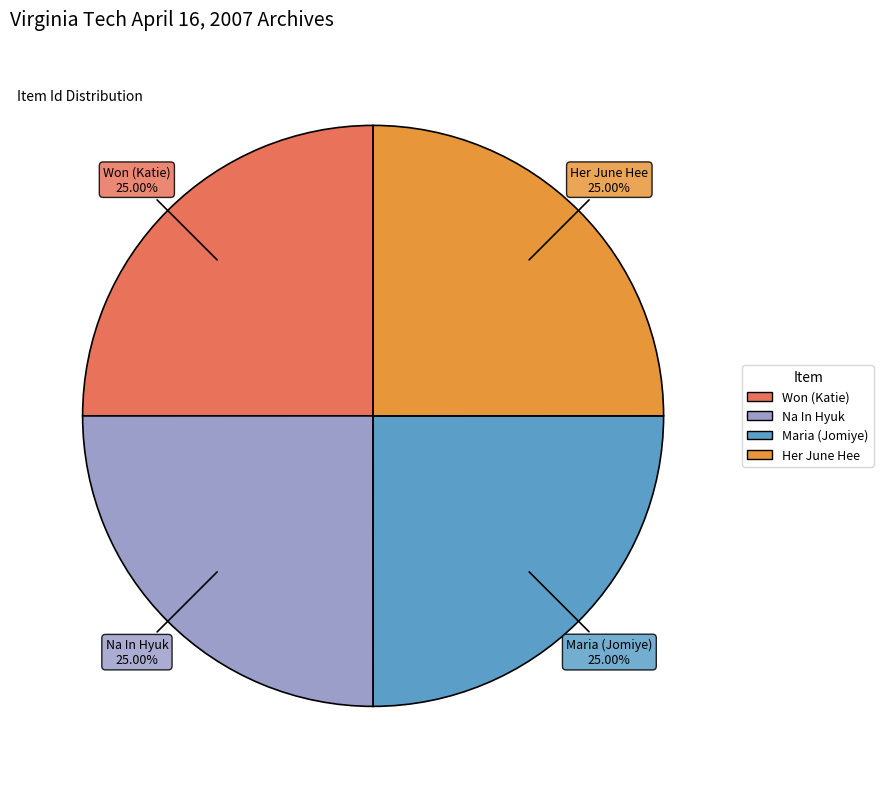

Does any single category account for the majority?

No